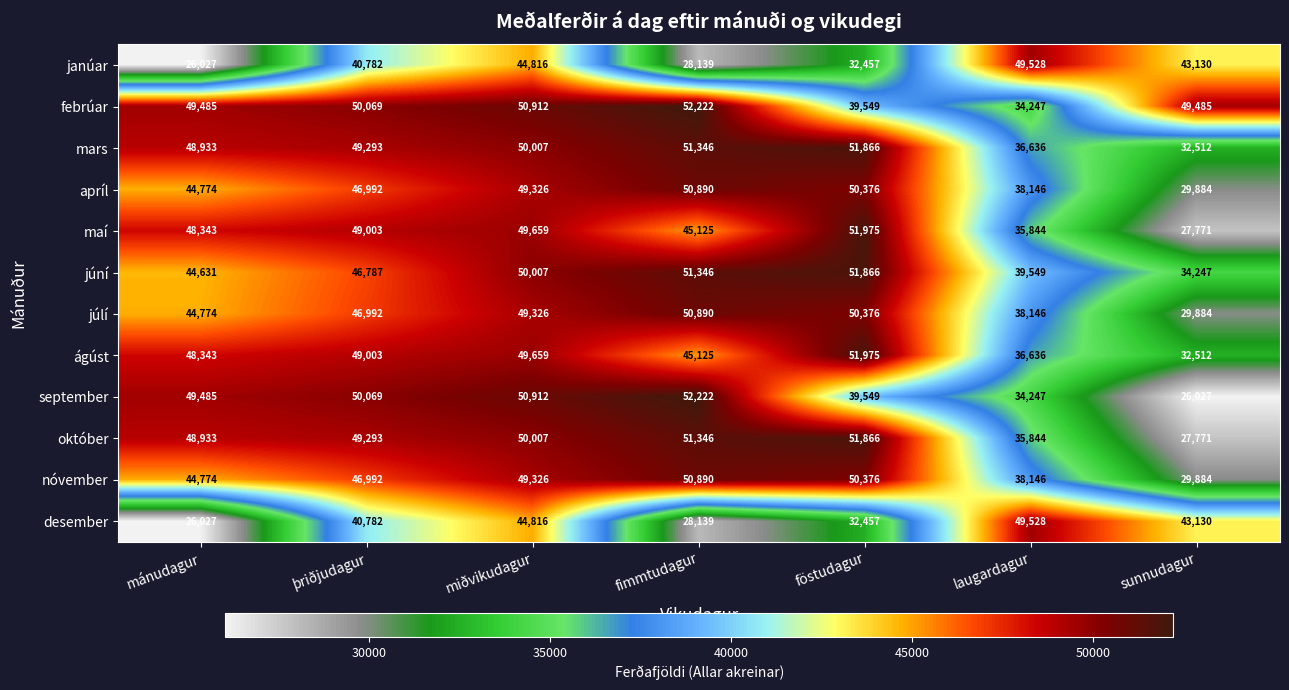

Which label corresponds to the largest value in the chart?

fimmtudagur